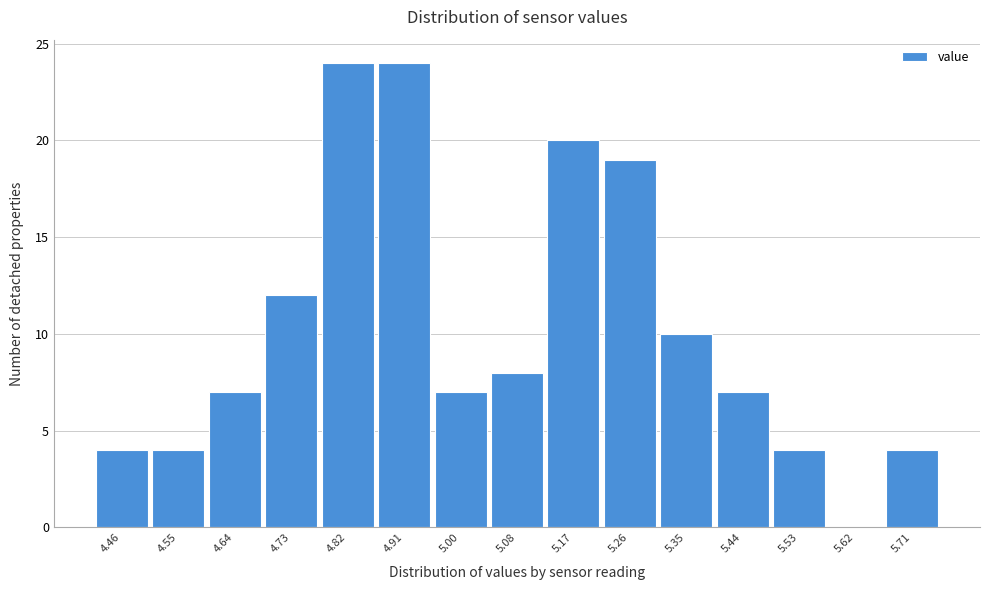

Reading left to right, list every bar in this chart as the range it spans on the x-axis followed by its height. Neither the bar edges nor the heights are printed on the chart, so give them approximately, as read against the axes.

4.42 to 4.51: 4
4.51 to 4.60: 4
4.60 to 4.69: 7
4.69 to 4.77: 12
4.77 to 4.86: 24
4.86 to 4.95: 24
4.95 to 5.04: 7
5.04 to 5.13: 8
5.13 to 5.22: 20
5.22 to 5.31: 19
5.31 to 5.40: 10
5.40 to 5.48: 7
5.48 to 5.57: 4
5.57 to 5.66: 0
5.66 to 5.75: 4